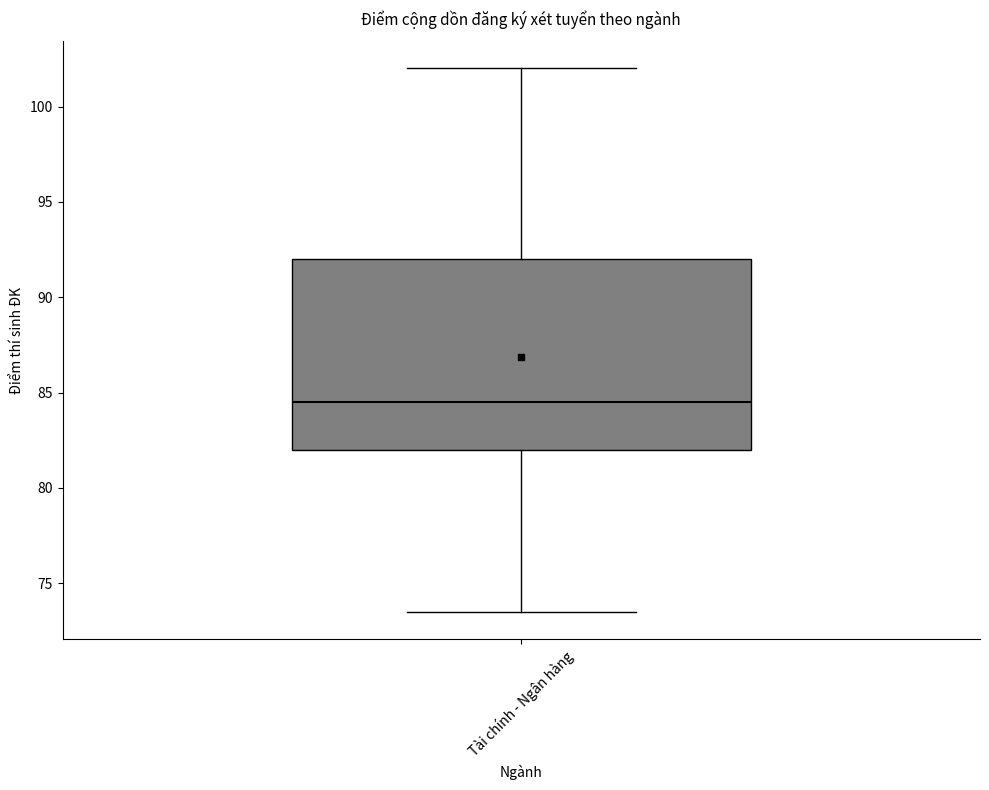

Transcribe this box plot: give where the median line is, the range the box spans, and where the two whiskers end, as read against the y-axis. The values are not printed on the chart, so give them approximately, as read against the axis.

median 84.5, box 82.0 to 92.0, whiskers 73.5 to 102.0